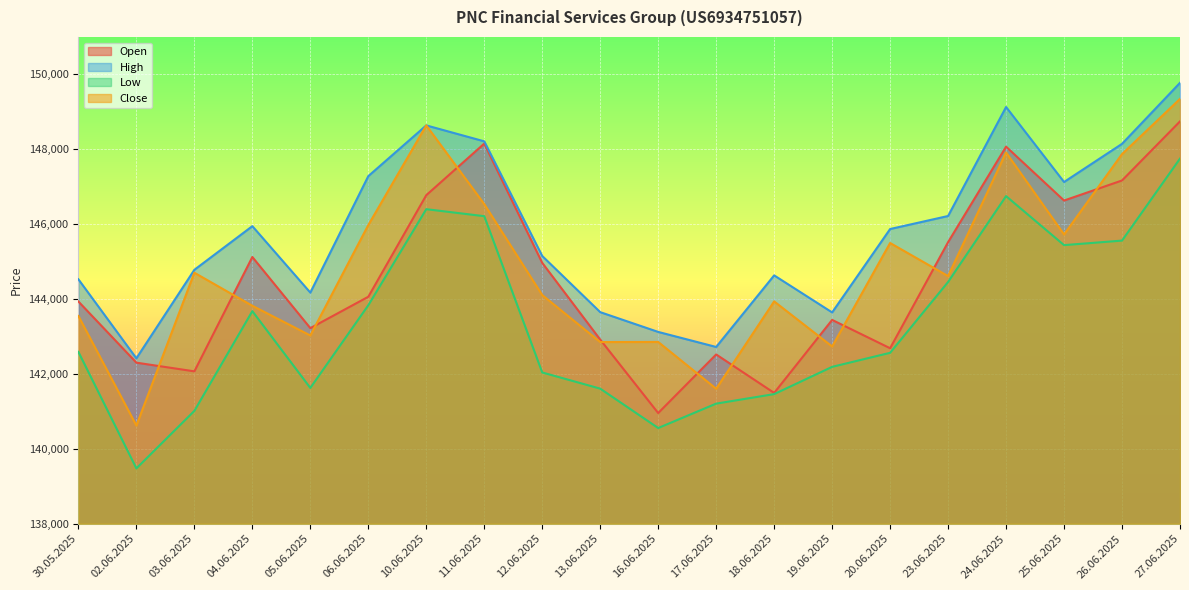

True or false: Low has more than 1 interior local peaks.

True